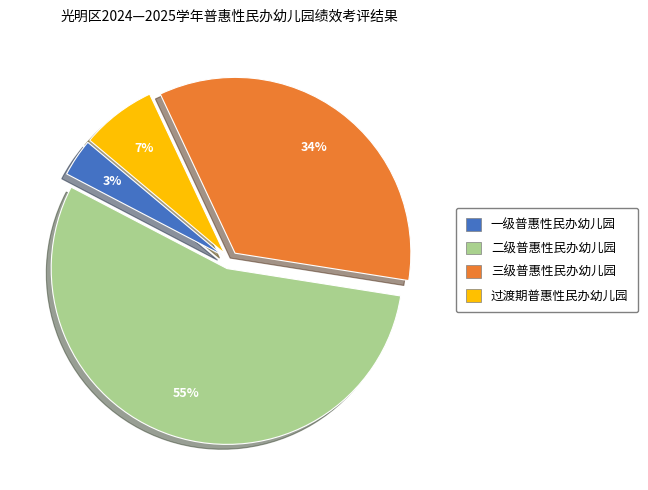

The 过渡期普惠性民办幼儿园 slice represents 7% of the pie. True or false?

True